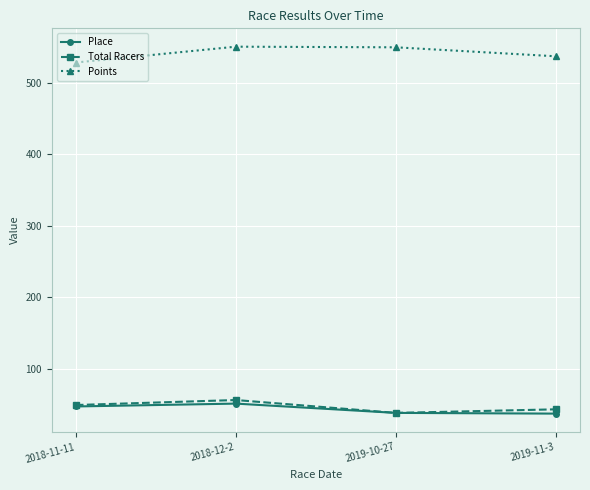

Between 2018-12-2 and 2019-10-27, which series saw the biggest shift?

Total Racers